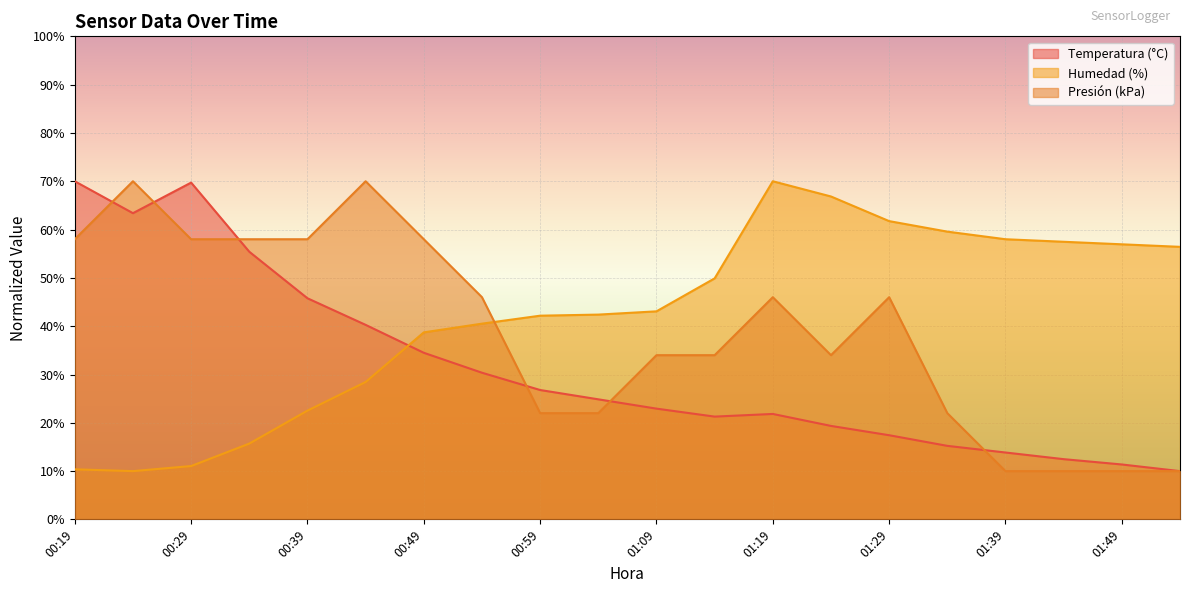

In Temperatura (°C), how many points are lower than both neighbors (excluding endpoints)?

2